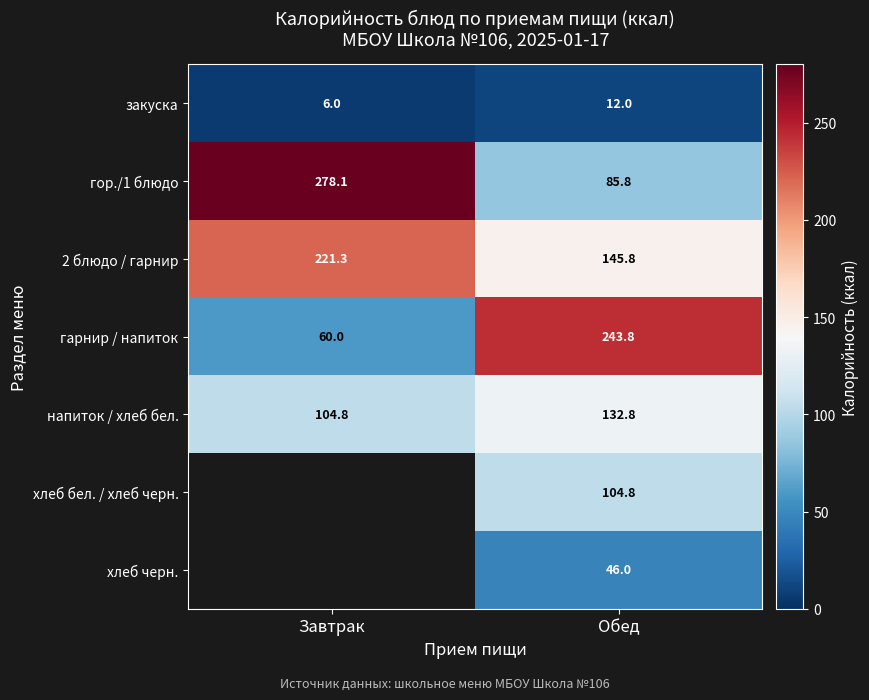

Which has a higher value, Завтрак or Обед?

Обед